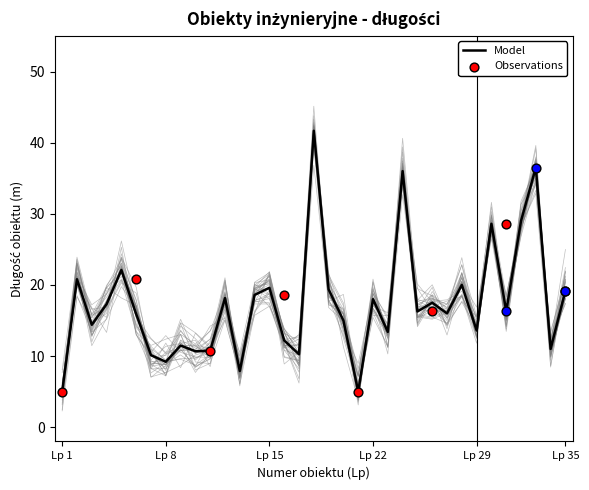

What is the minimum value for Model?

5.0